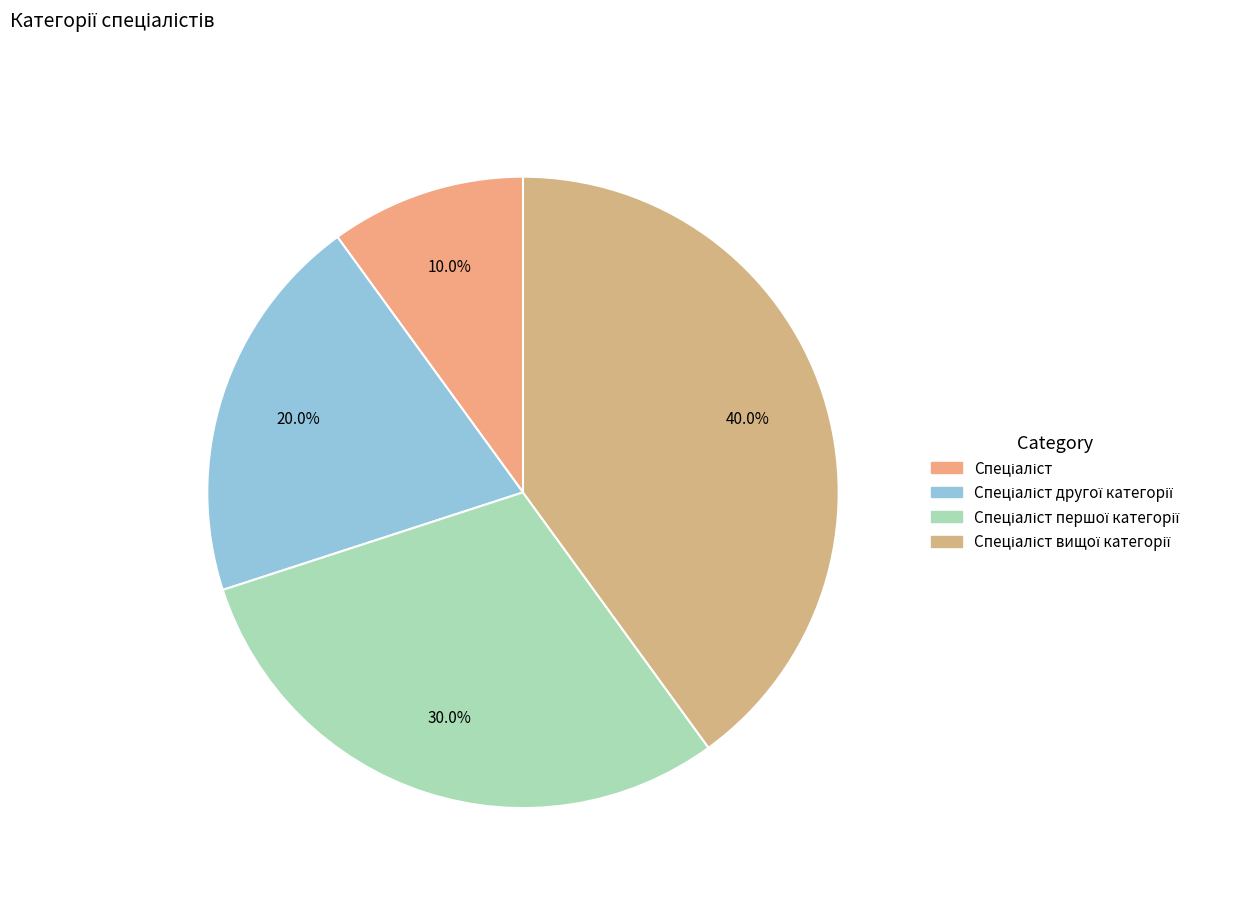

Count the number of slices in the pie.

4